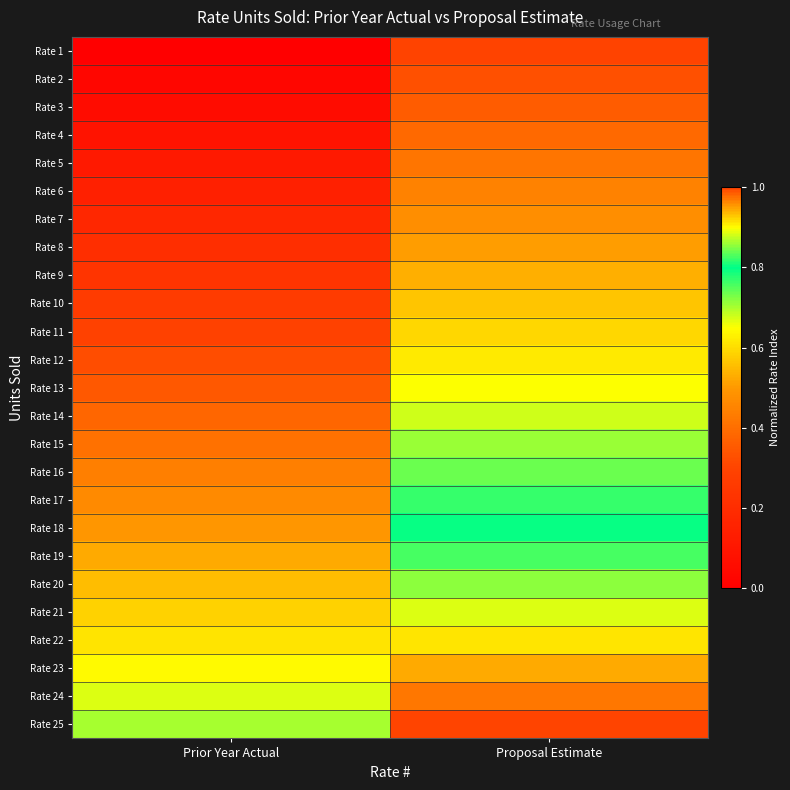

How many distinct data groups are displayed?

25